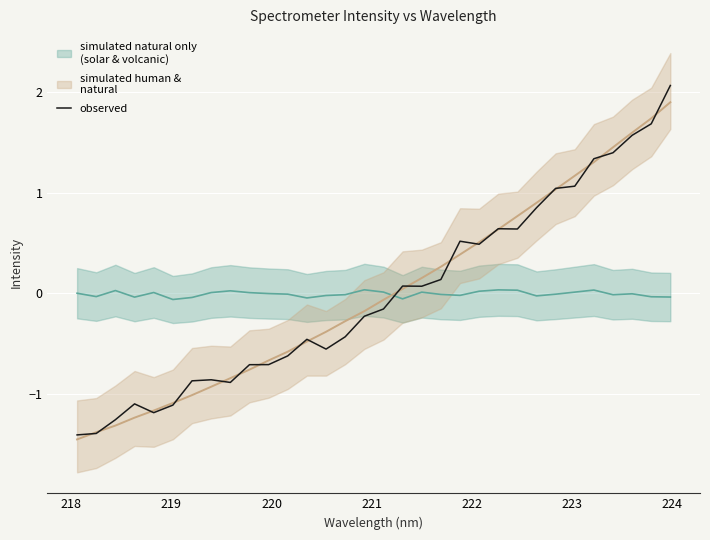

How many lines are shown in the chart?

1